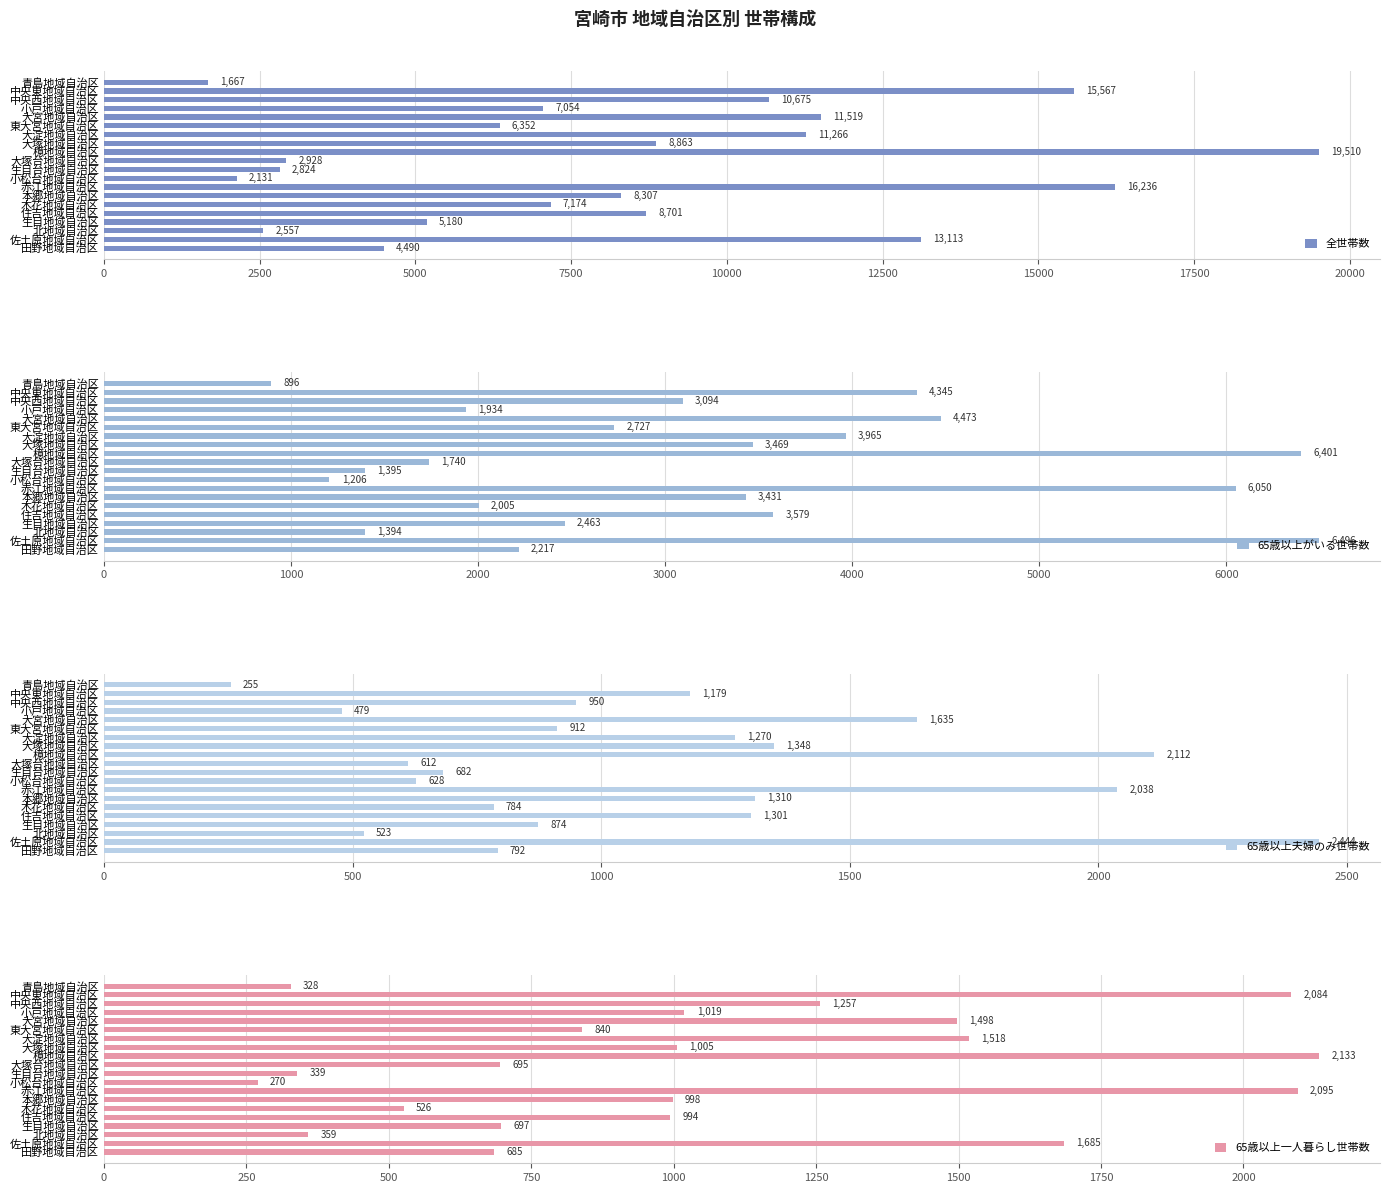

What is the value of the 全世帯数 bar at the 9th from the left?

19510